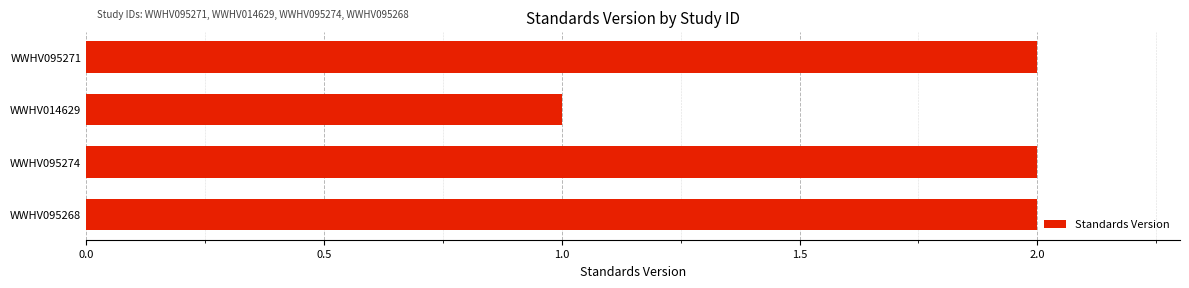

What is the value of the 4th bar from the top?

2